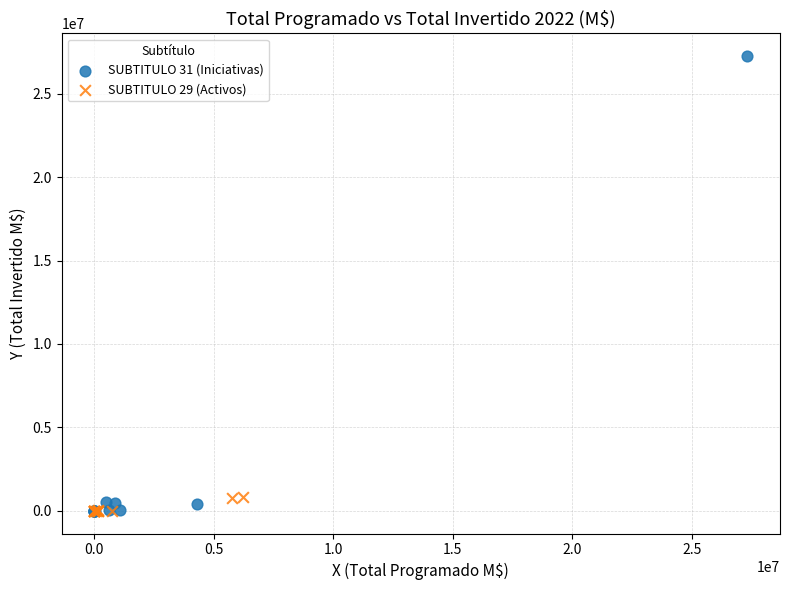

Which series reaches the maximum Y coordinate?

SUBTITULO 31 (Iniciativas)